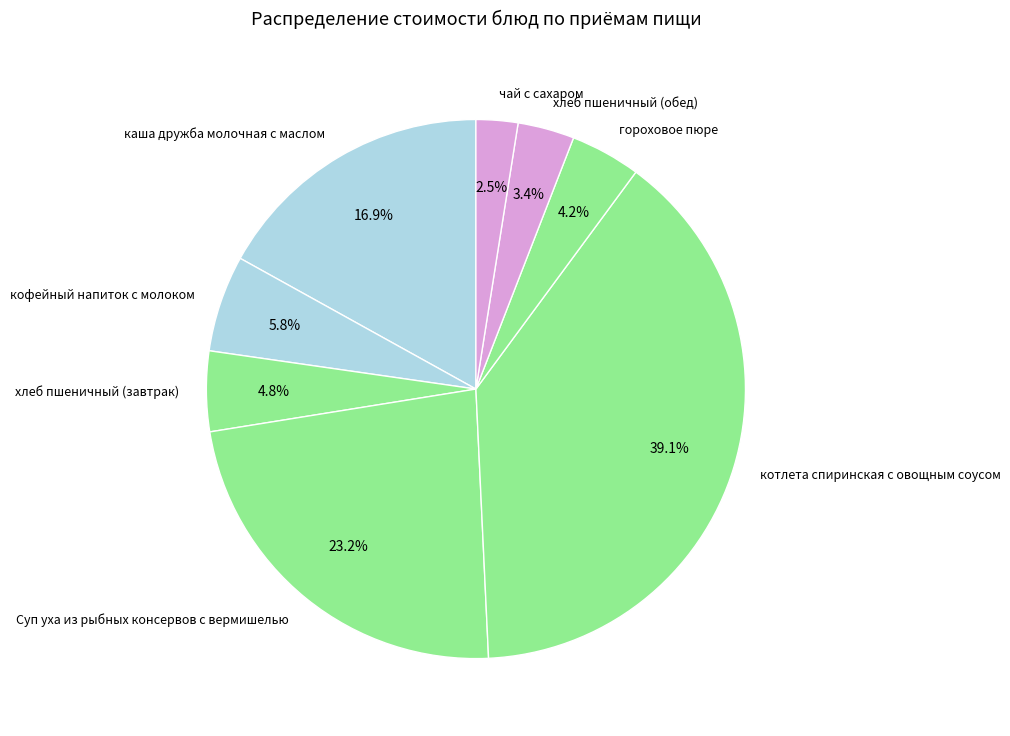

The хлеб пшеничный (обед) slice represents 3% of the pie. True or false?

True